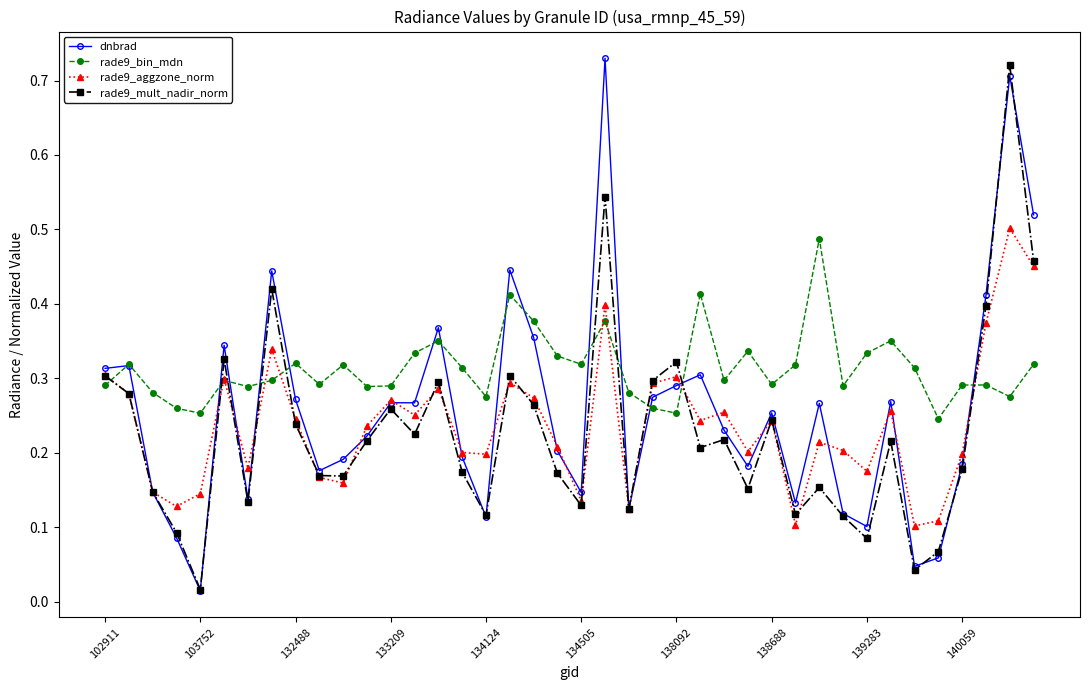

Which series has the widest spread of values?

dnbrad